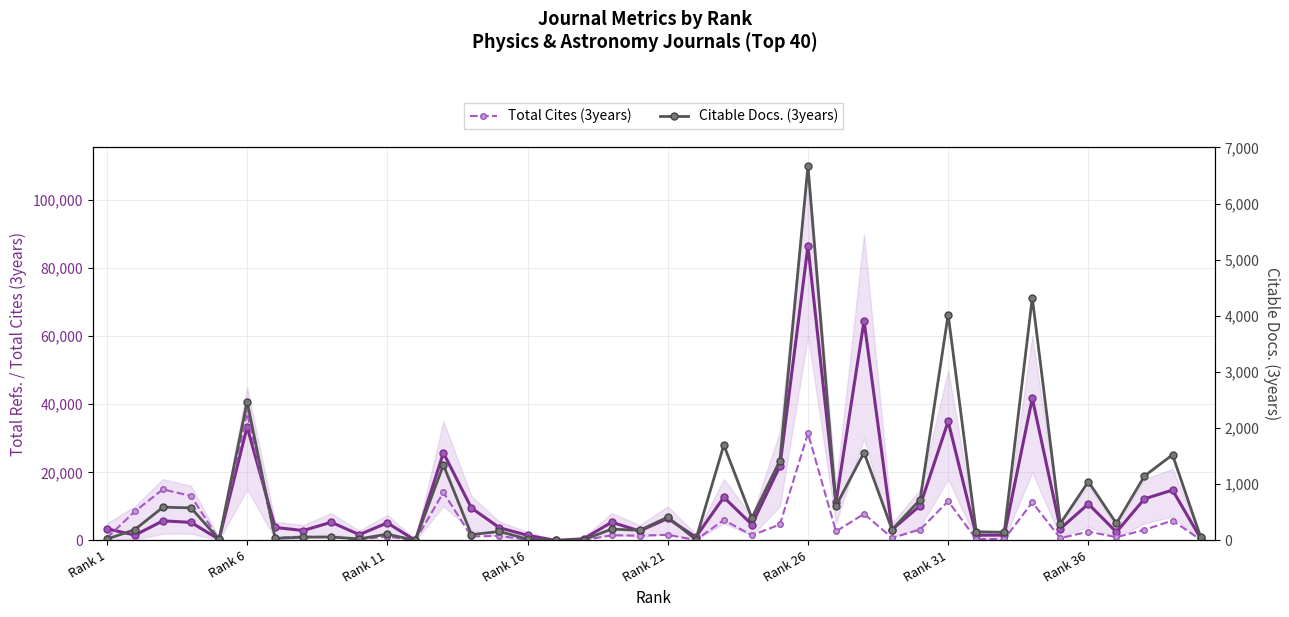

Reading left to right, list all the values displayed in this chart.

Total Refs.: 3419	1555	5747	5287	312	33342	3807	2895	5337	1692	5154	0	25718	9508	3716	1490	0	468	5343	2764	6449	980	12668	4658	21825	86478	11149	64517	3171	10220	34965	1520	1553	41757	3453	10708	2453	12208	14777	685
Total Cites (3years): 728	8541	14996	13042	234	37483	780	1117	969	288	1119	0	14091	1147	1311	202	0	92	1478	1417	1643	101	5987	1497	4672	31475	2637	7797	737	3197	11500	389	364	11166	659	2583	944	3112	5843	191
Citable Docs. (3years): 23	193	592	579	18	2474	37	57	60	27	111	0	1343	103	159	22	0	11	201	180	414	15	1699	398	1423	6670	615	1565	193	726	4023	154	145	4323	301	1046	302	1147	1525	65